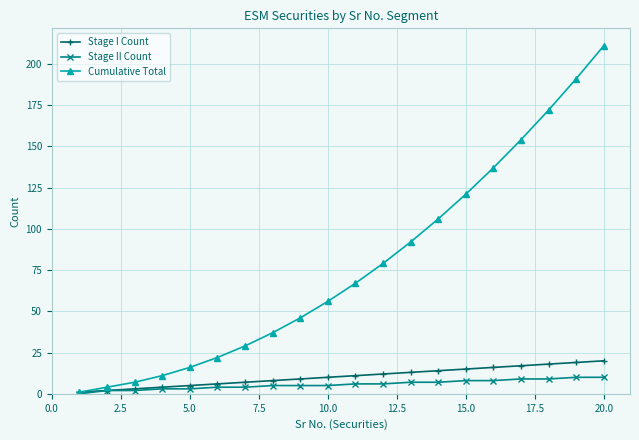

Rank the series by their maximum value, from highest to lowest.

Cumulative Total, Stage I Count, Stage II Count